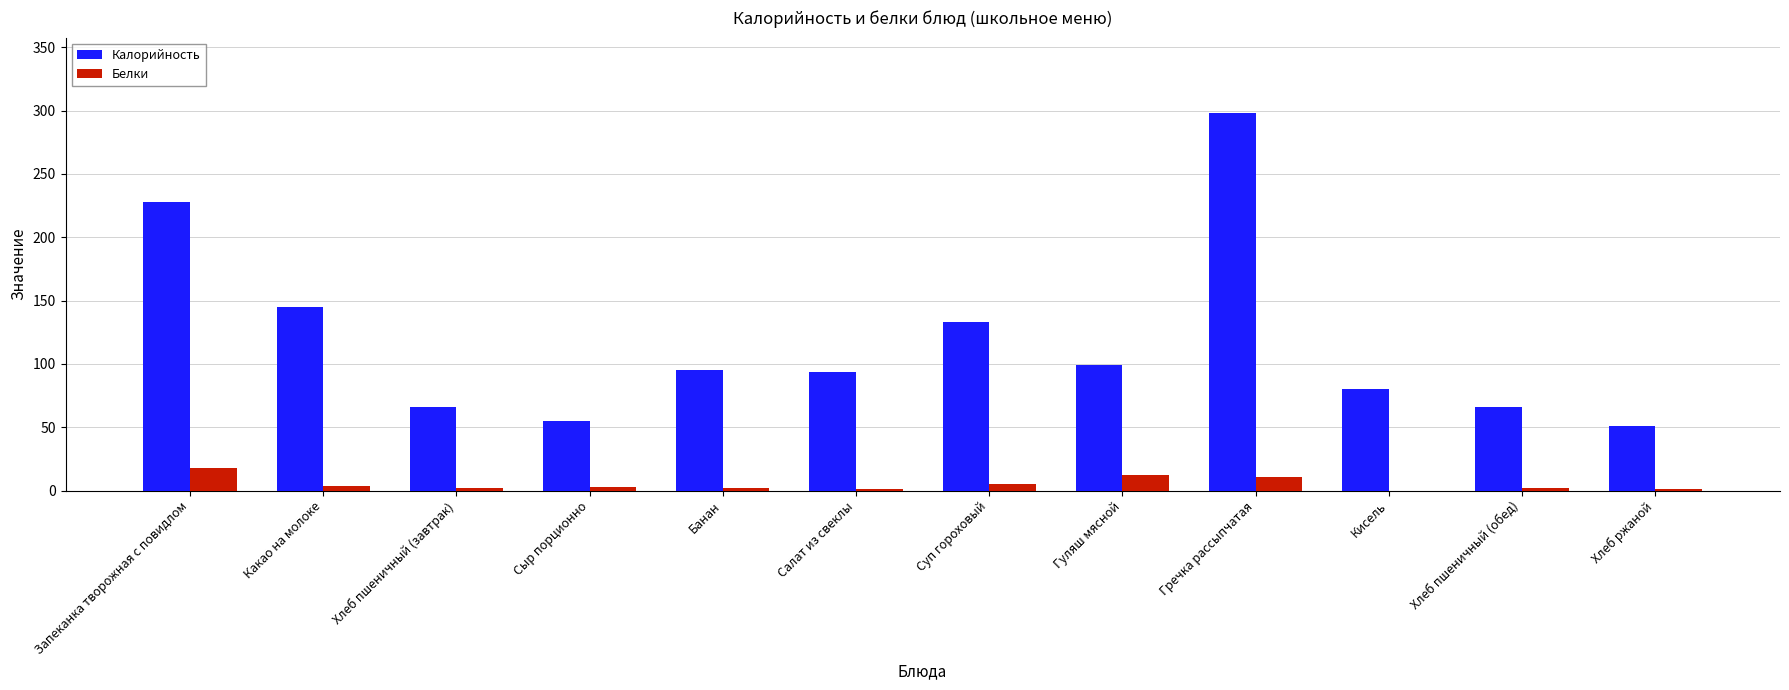

The value of Калорийность at Кисель is 140.8. True or false?

False